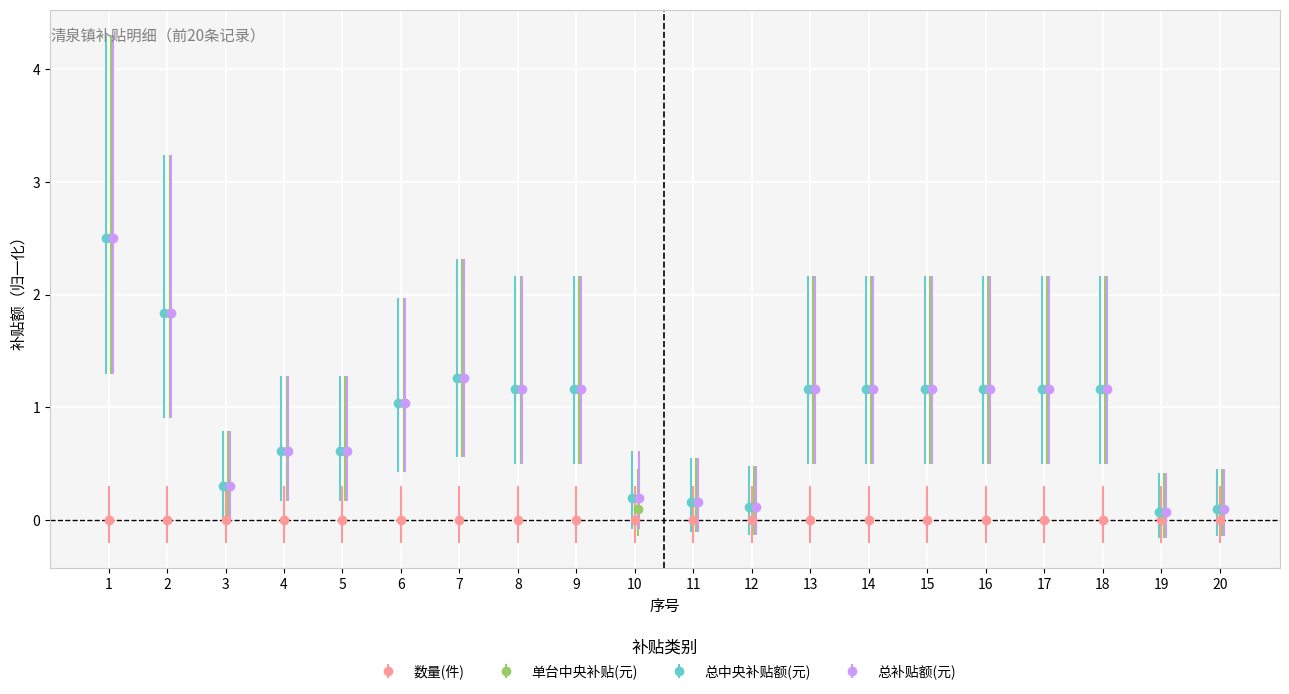

What are all the series names shown in the legend?

数量(件), 单台中央补贴(元), 总中央补贴额(元), 总补贴额(元)